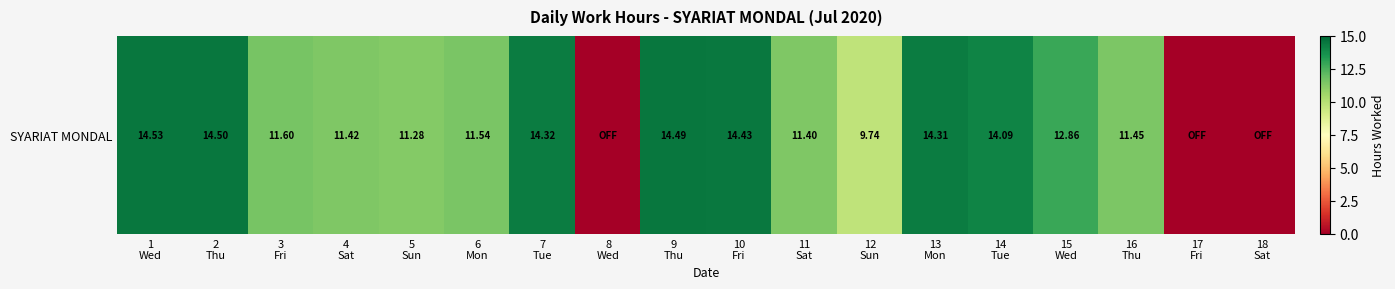

What is the change in value from 2
Thu to 7
Tue?

-0.2